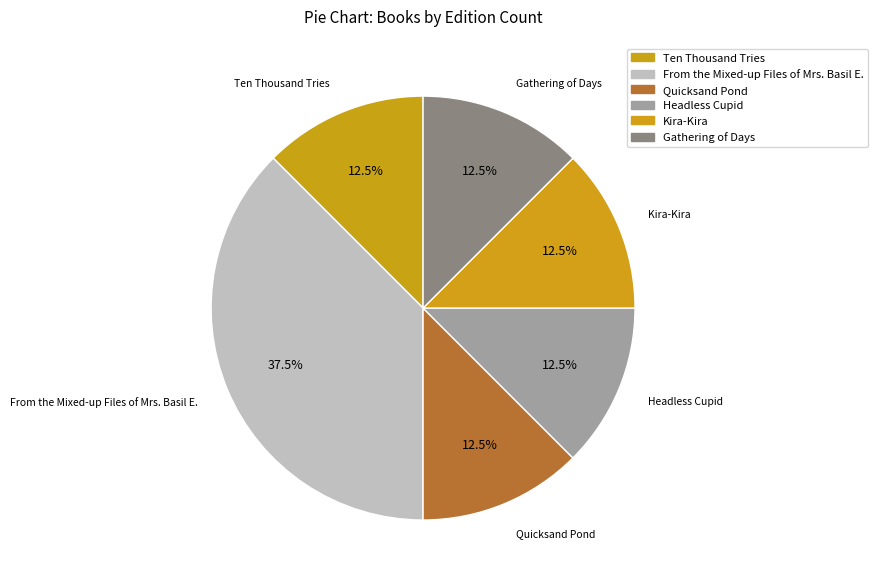

How much of the chart is everything except Headless Cupid?

87.5%